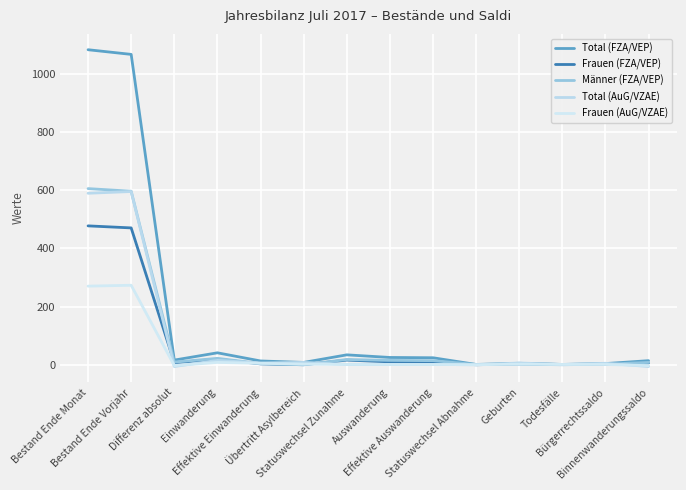

Which category has the highest value across all series?

Bestand Ende Monat